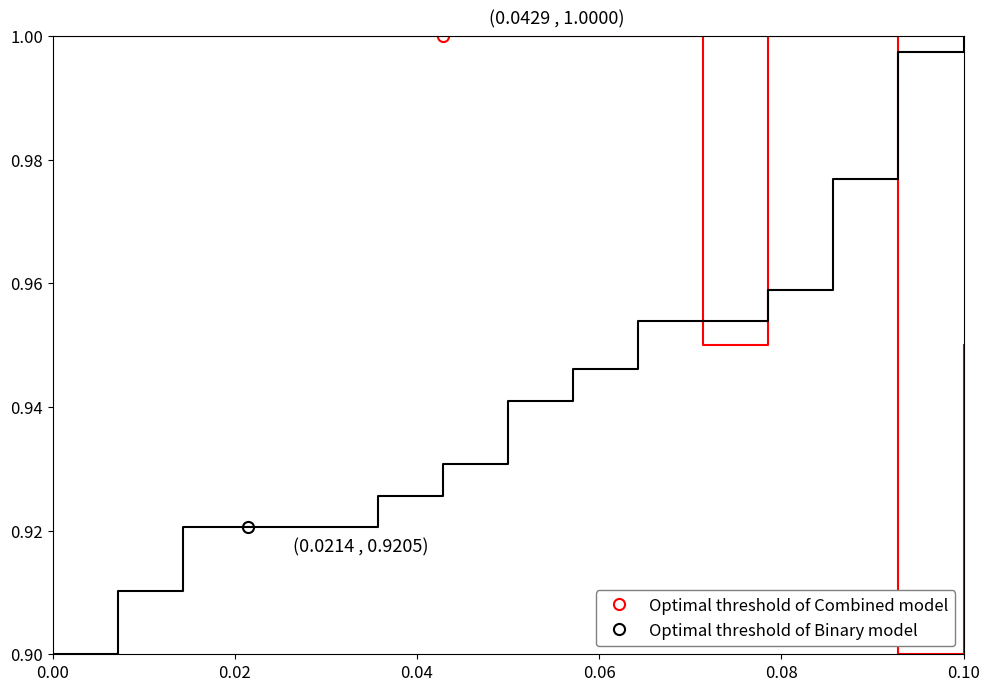

After their last crossing, which series has the higher values: Año de Alta (Binary model) or Clave de Puesto (Combined model)?

Año de Alta (Binary model)